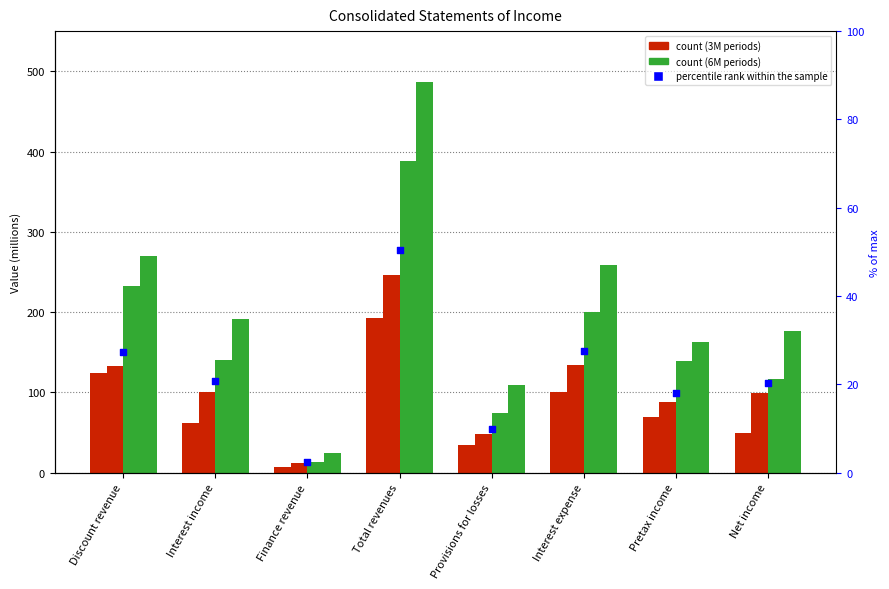

Is the value of percentile rank within the sample at Discount revenue greater than the value of 6M Jun2014 at Net income?

No